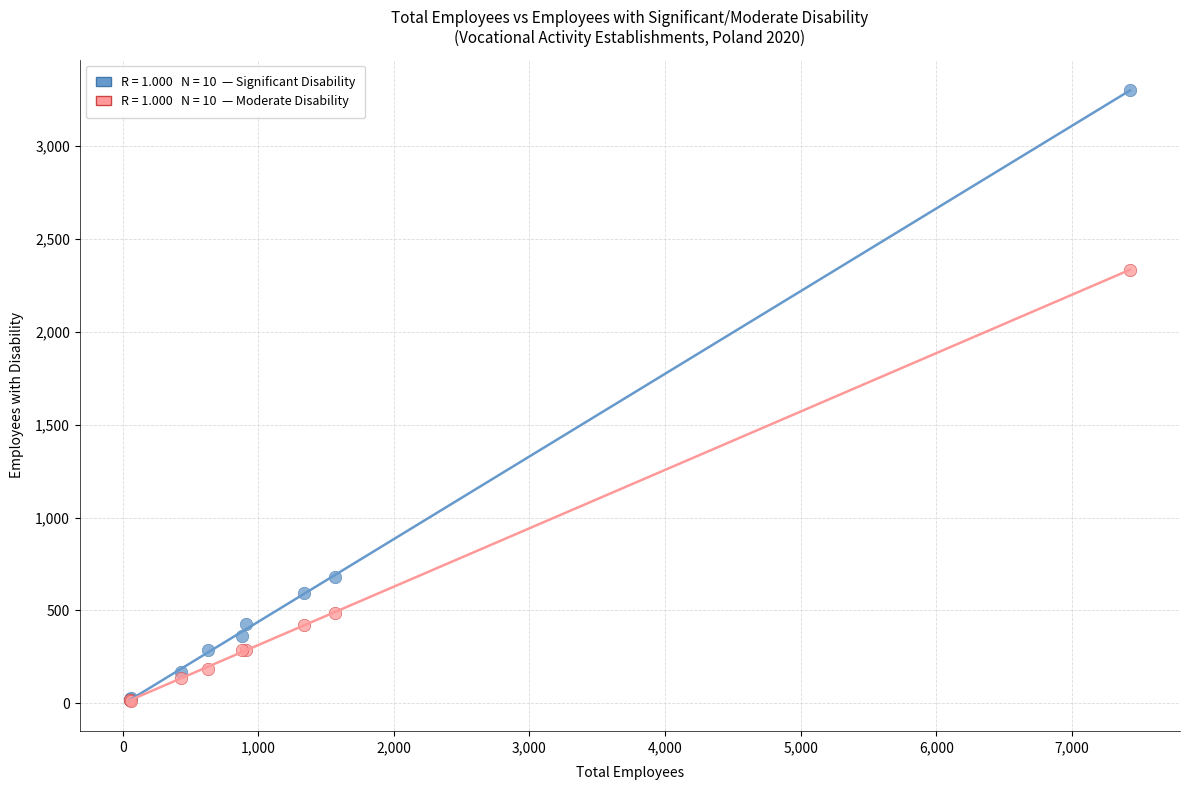

Across all series, what Y value is closest to 1657?

2333